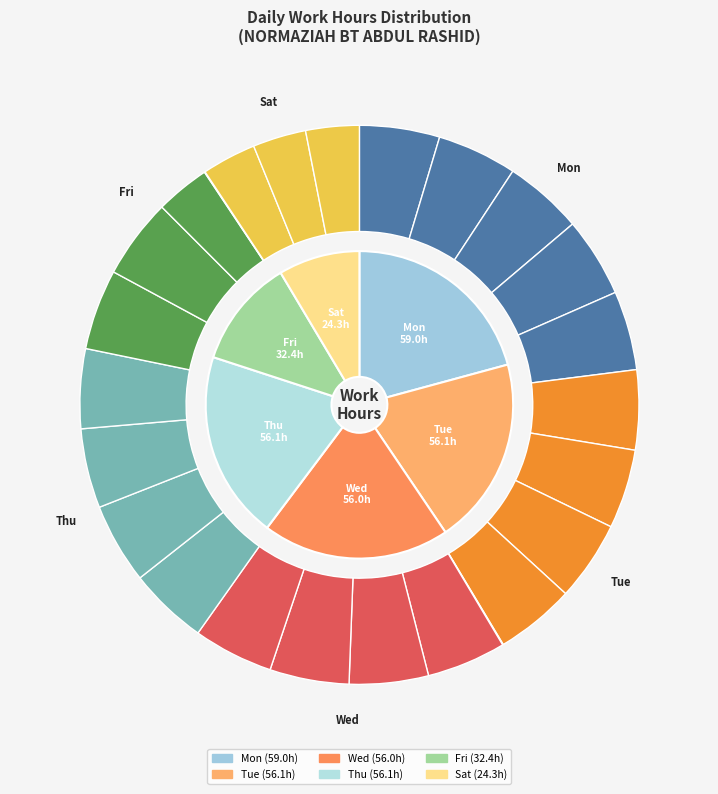

Count the number of slices in the pie.

5